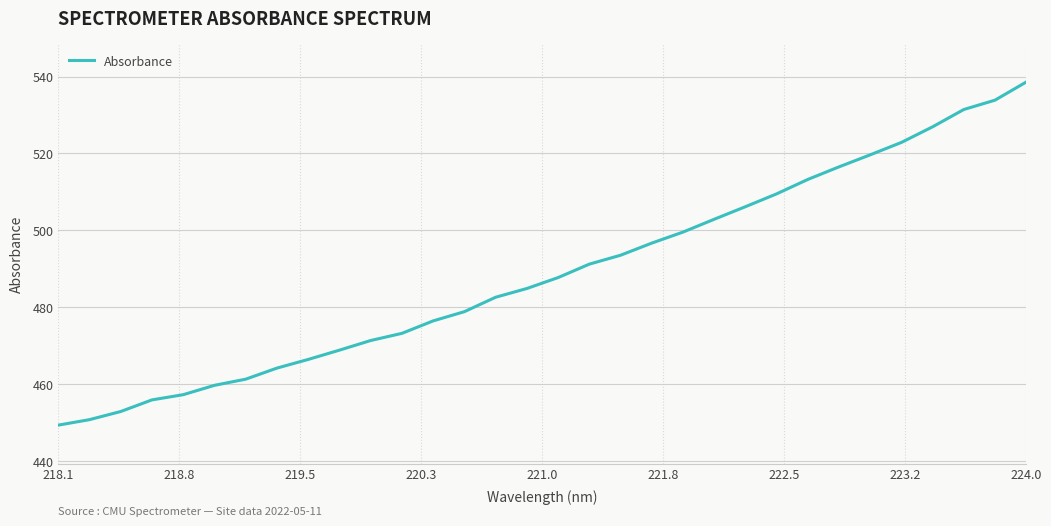

What is the difference between the second highest and second lowest values?

83.1